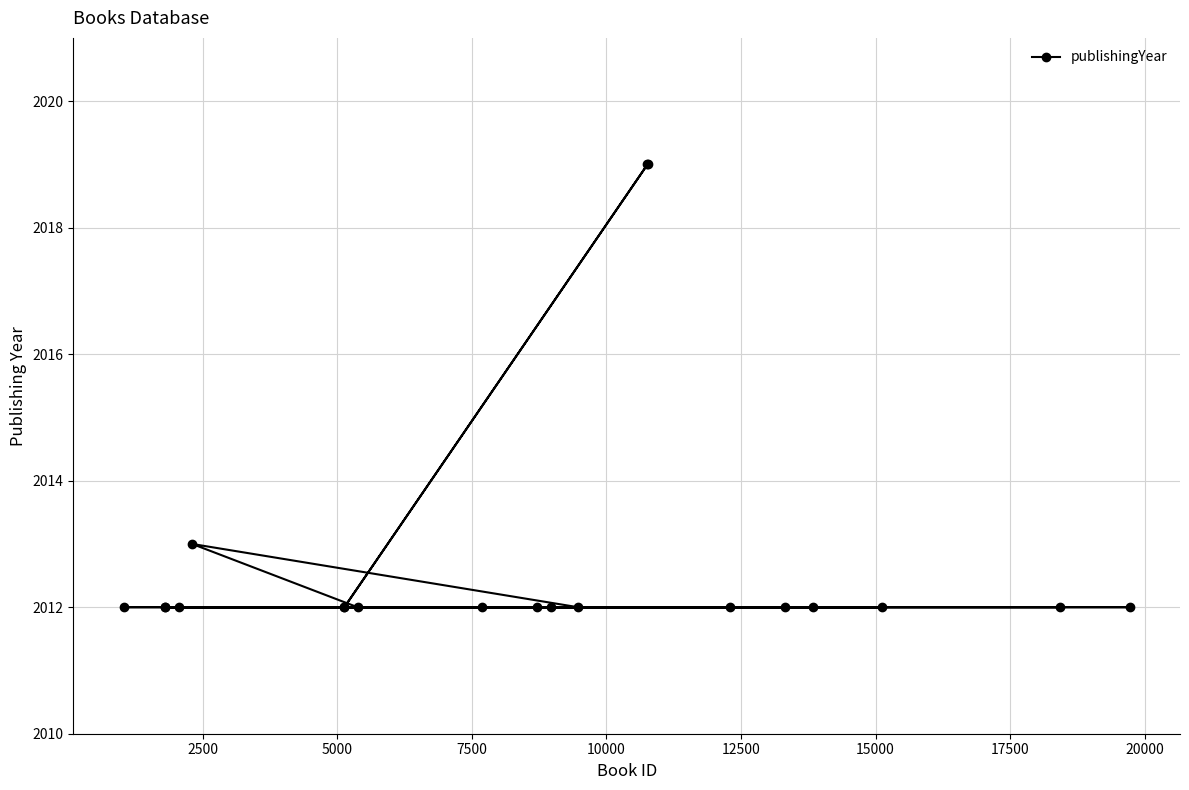

Reading left to right, extract all data points from this chart.

2012	2012	2012	2012	2013	2012	2012	2012	2012	2012	2012	2012	2019	2019	2012	2012	2012	2012	2012	2012